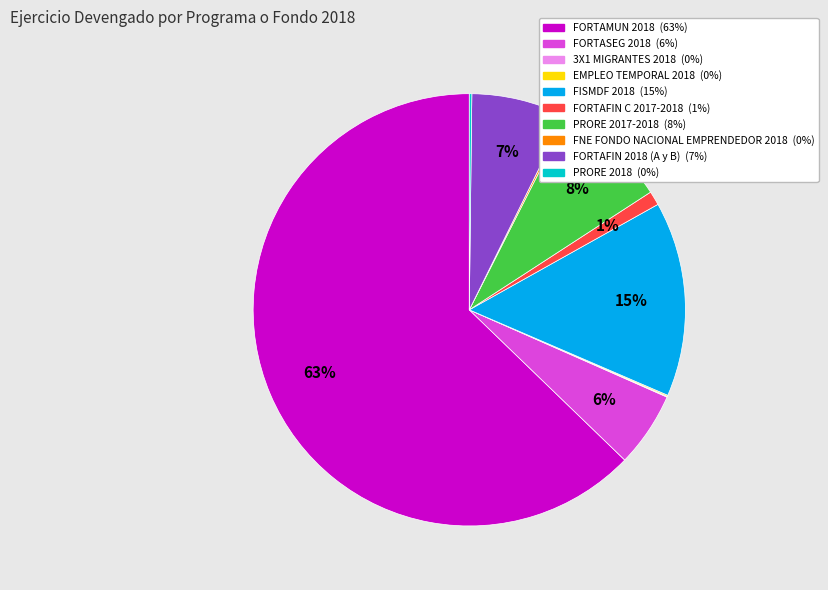

To the nearest percent, what percentage of the pie is FORTAFIN C 2017-2018?

1%